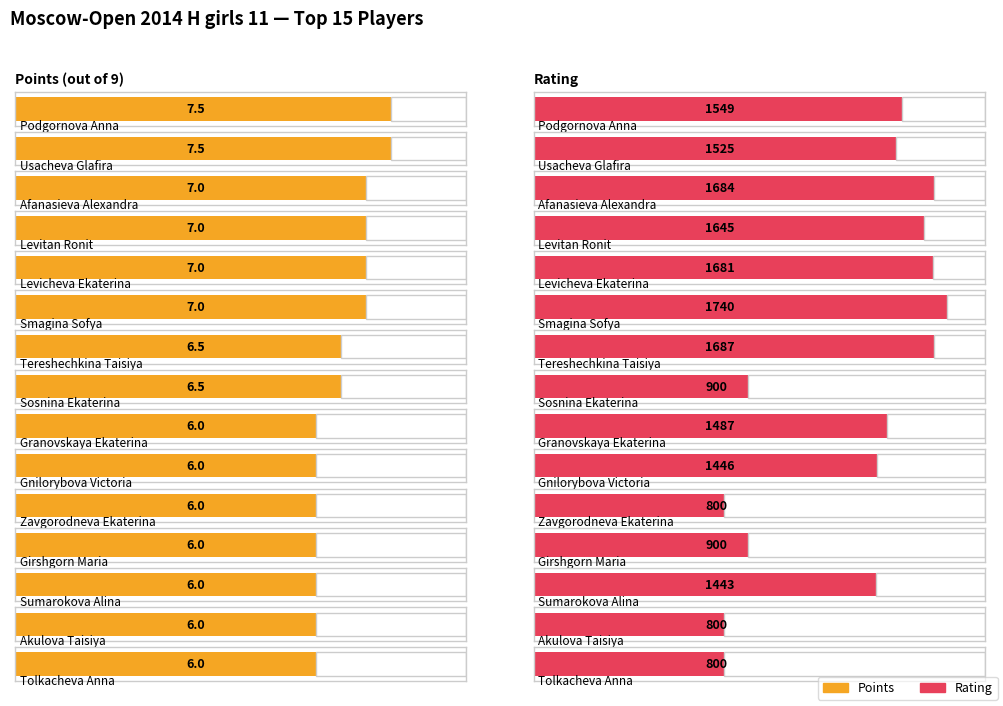

At which label does Rating first exceed 1487?

Podgornova Anna